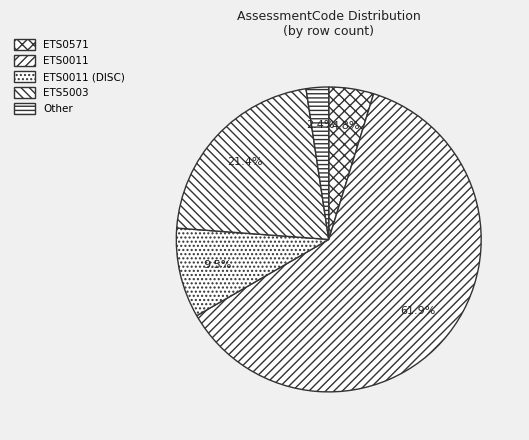

Does ETS0011 account for over 50% of the chart?

Yes